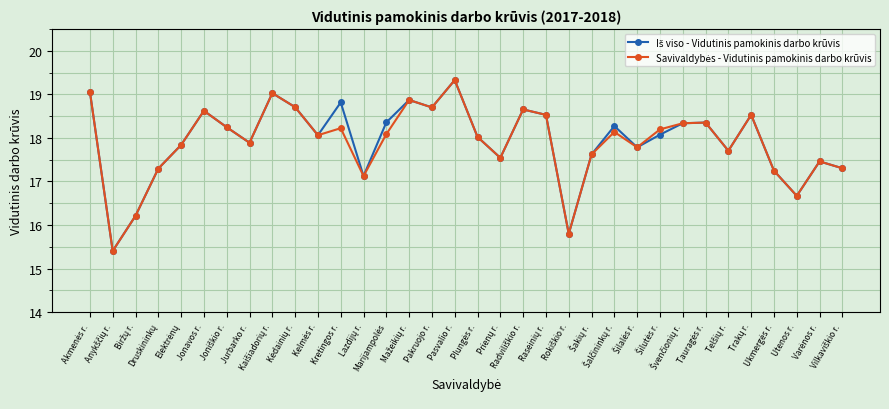

What is the maximum value shown in the chart?

19.3